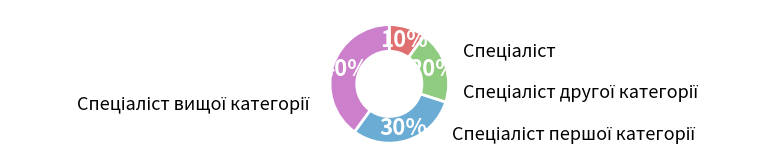

To the nearest percent, what percentage of the pie is Спеціаліст?

10%